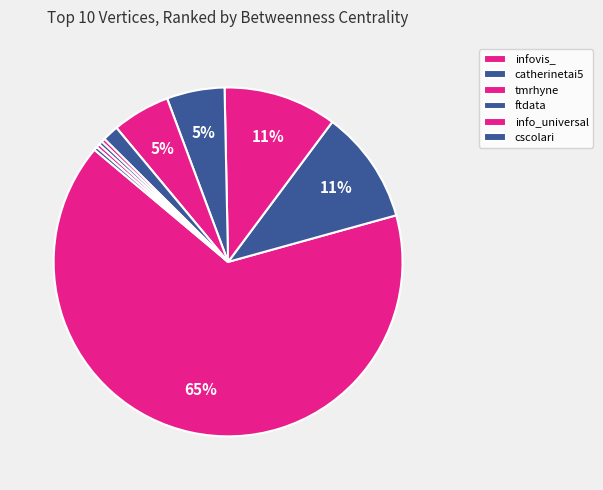

To the nearest percent, what is the average slice percentage?

10%